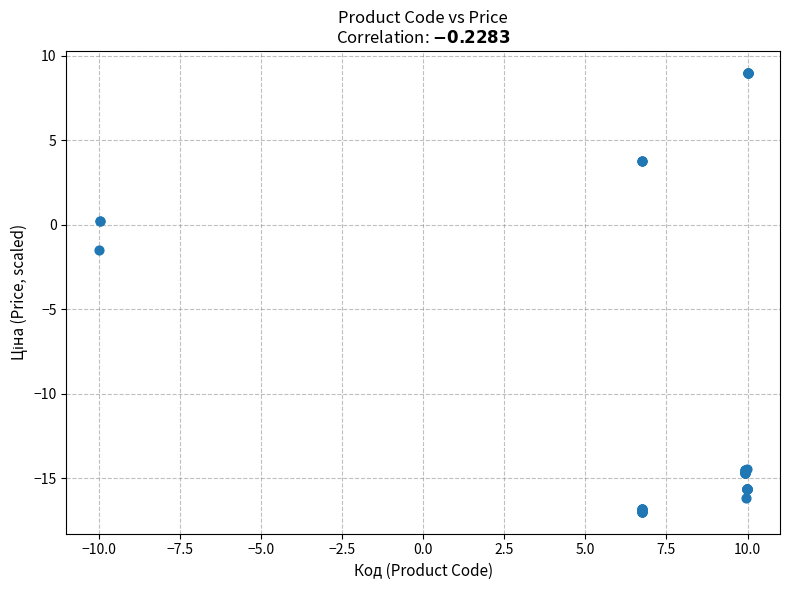

What Y value in the scatter plot is closest to -4?

-1.5